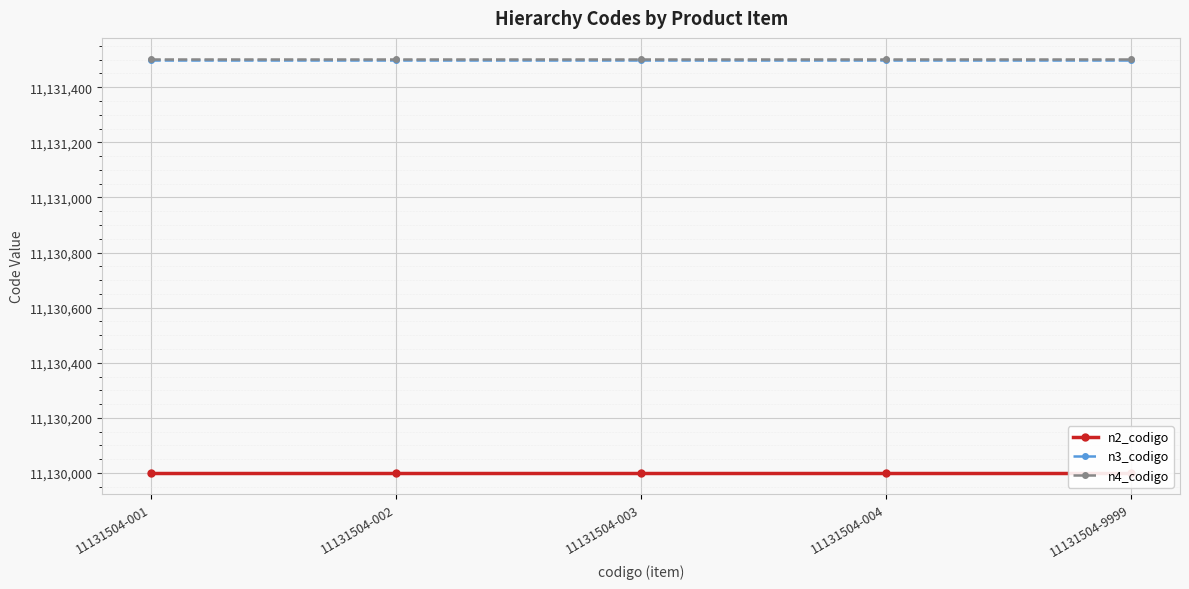

What is the maximum value for n4_codigo?

11131504